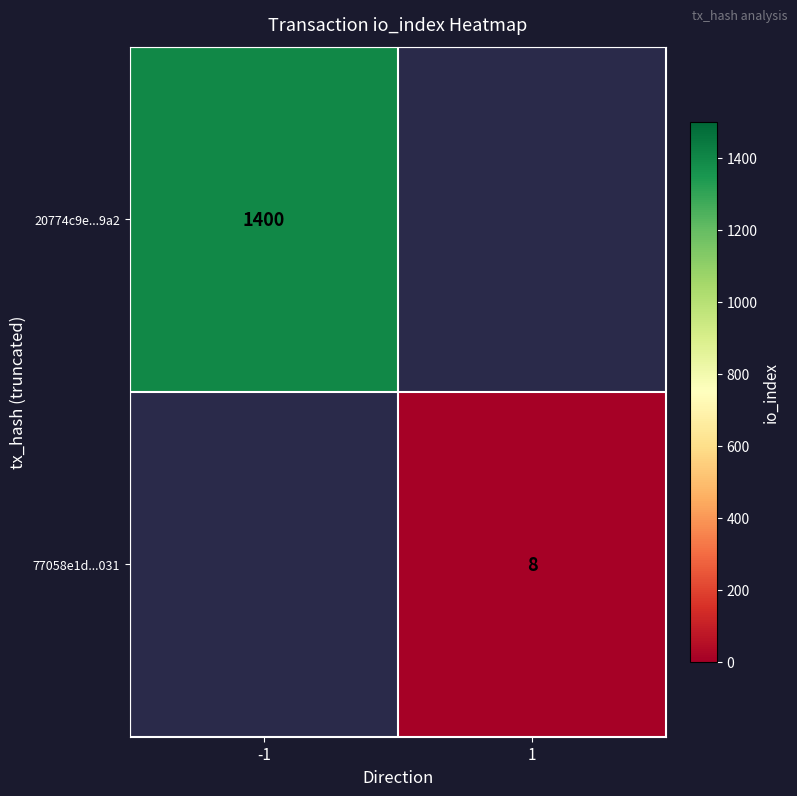

The 77058e1d...031 series shows 10.6 at 1. True or false?

False